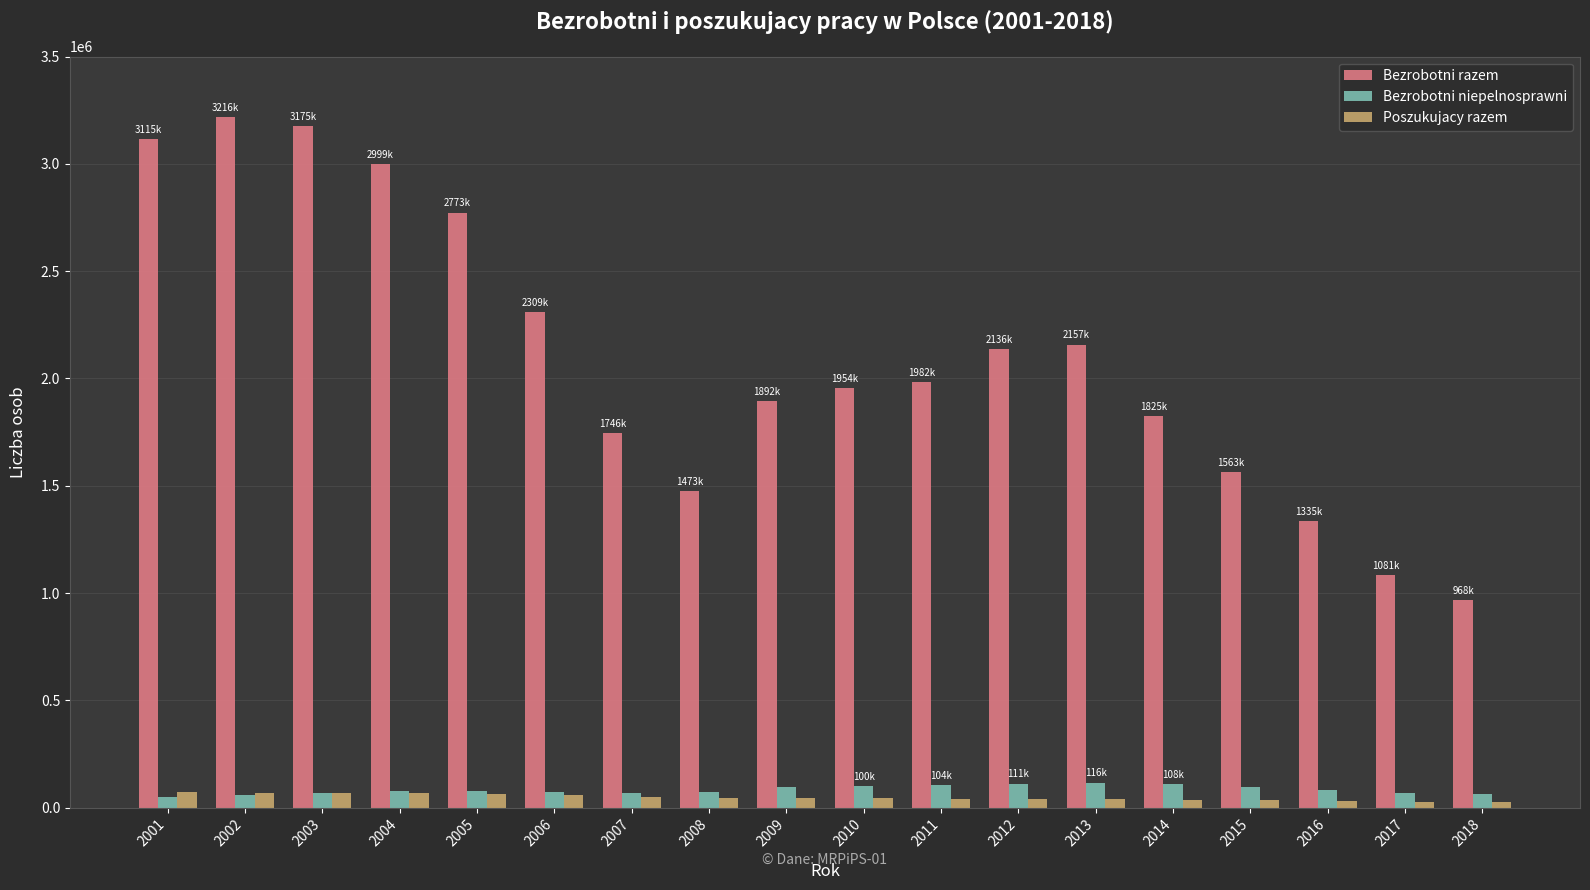

Which series changed the most between 2004 and 2013?

Bezrobotni razem